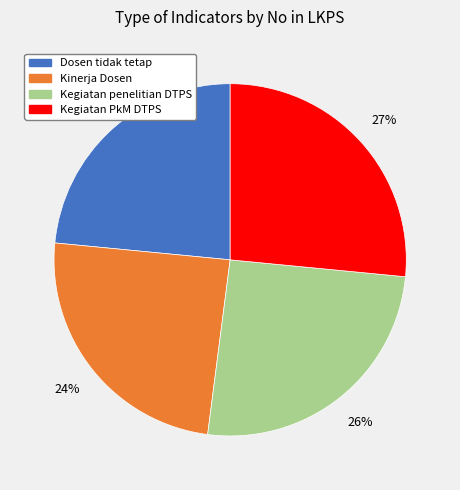

Approximately how many times larger is the value at Dosen tidak tetap compared to Kegiatan penelitian DTPS?

0.9